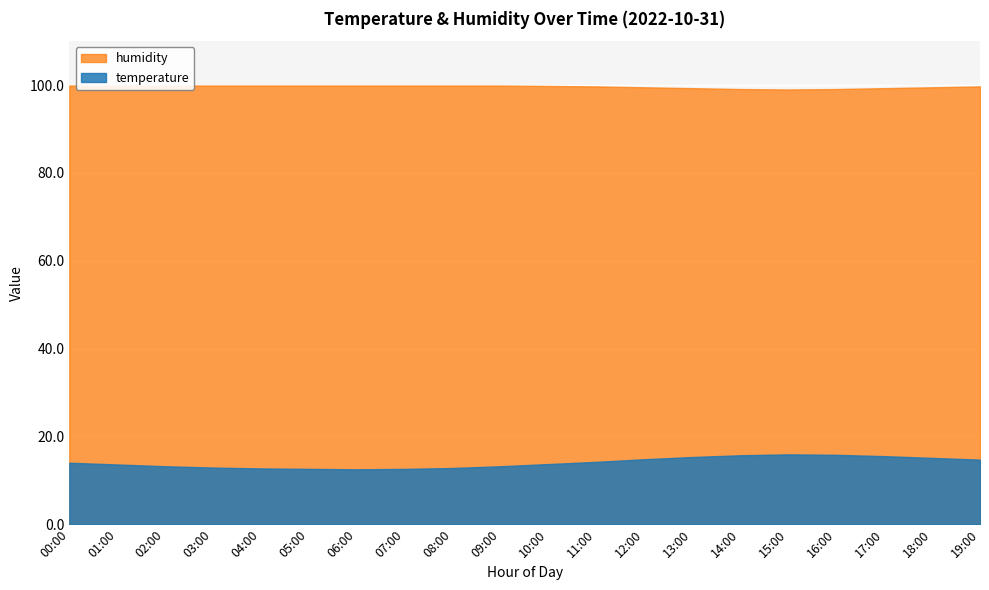

The value of humidity at 06:00 is 145.1. True or false?

False